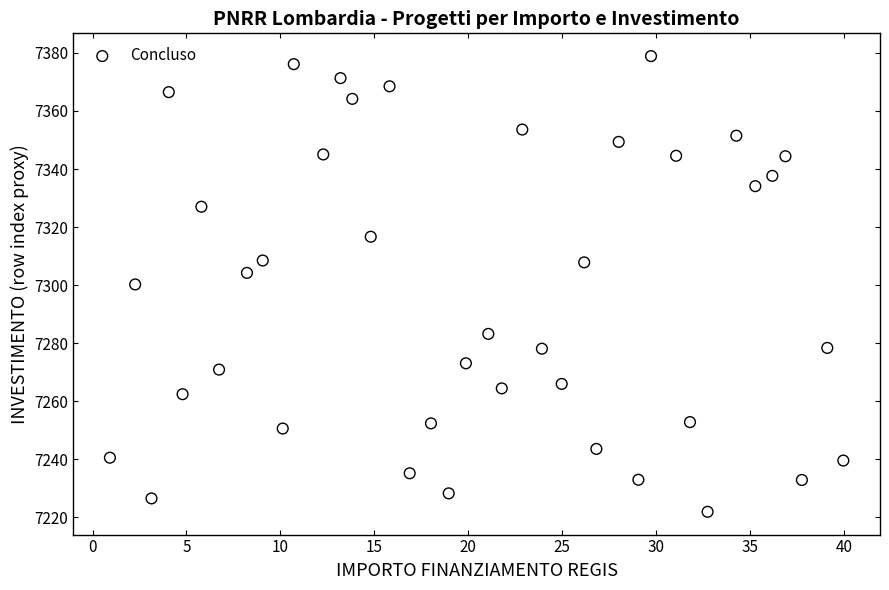

What is the range of Y values (max minus min)?

157.0